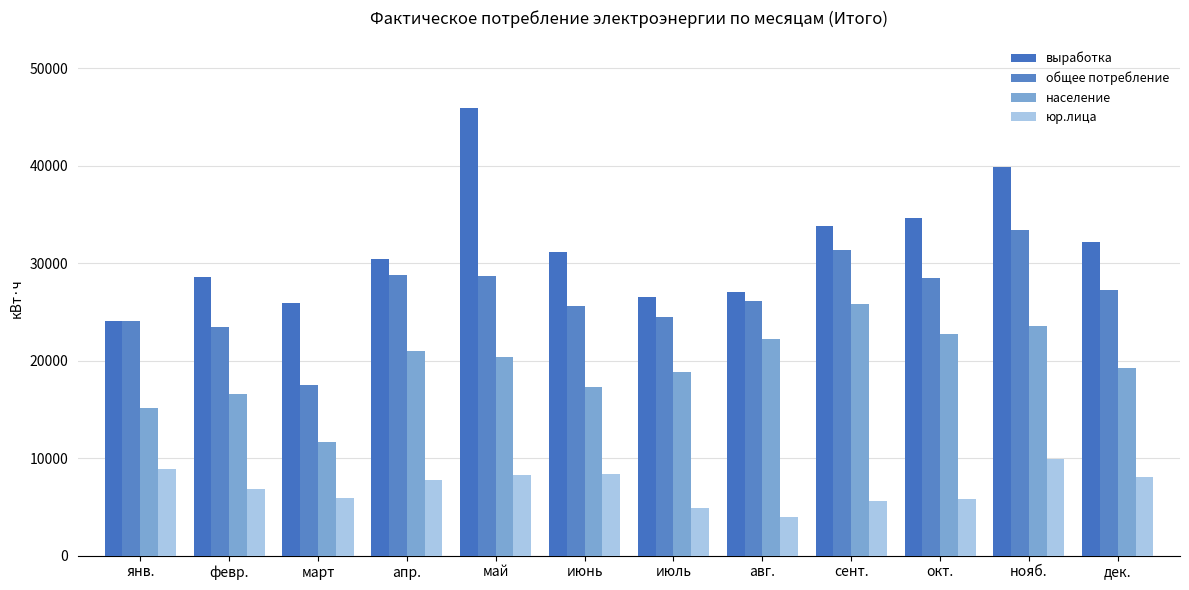

How many bars are there in total?

48